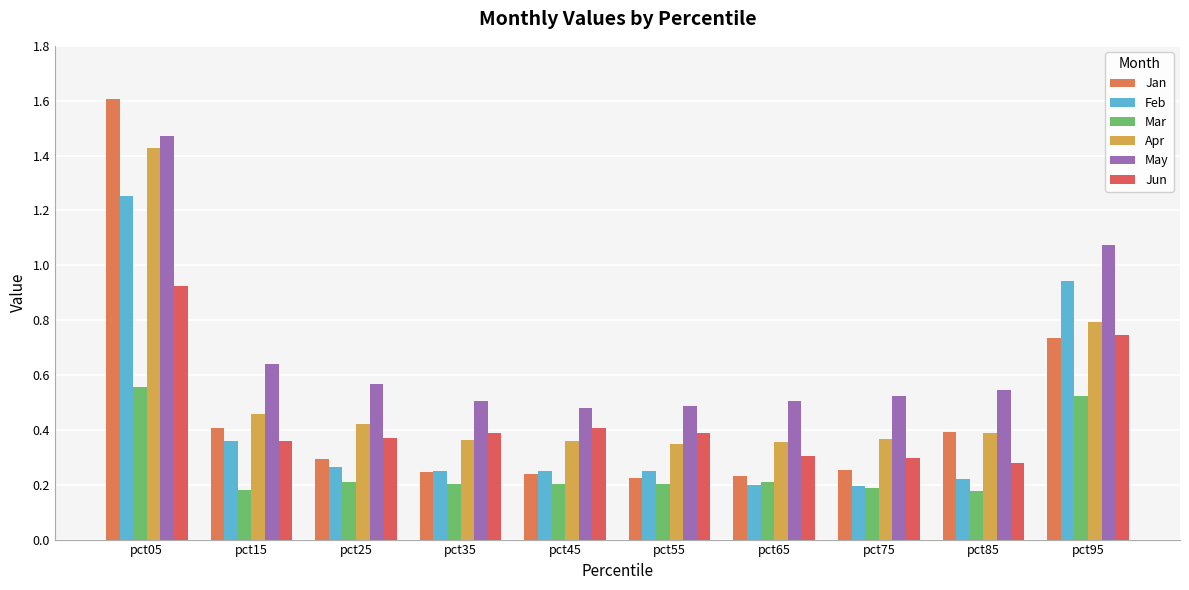

Where is Jun nearest to the value 0?

pct85